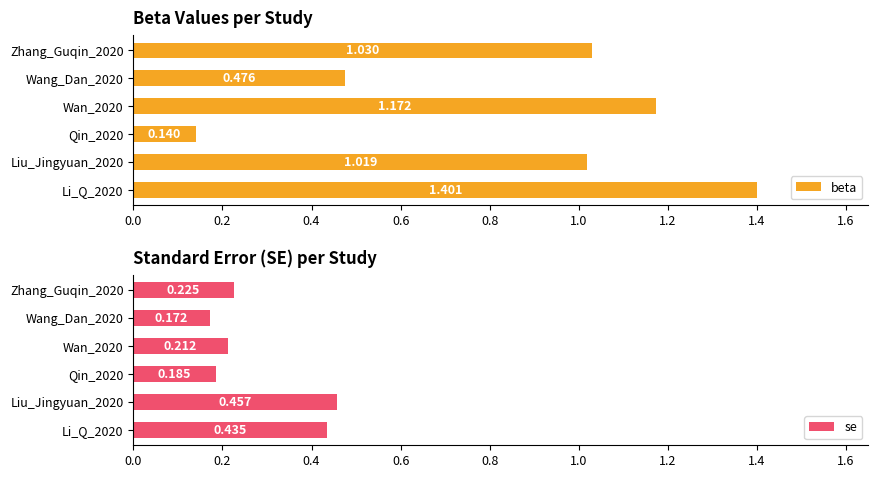

What is the maximum value shown in the chart?

1.4